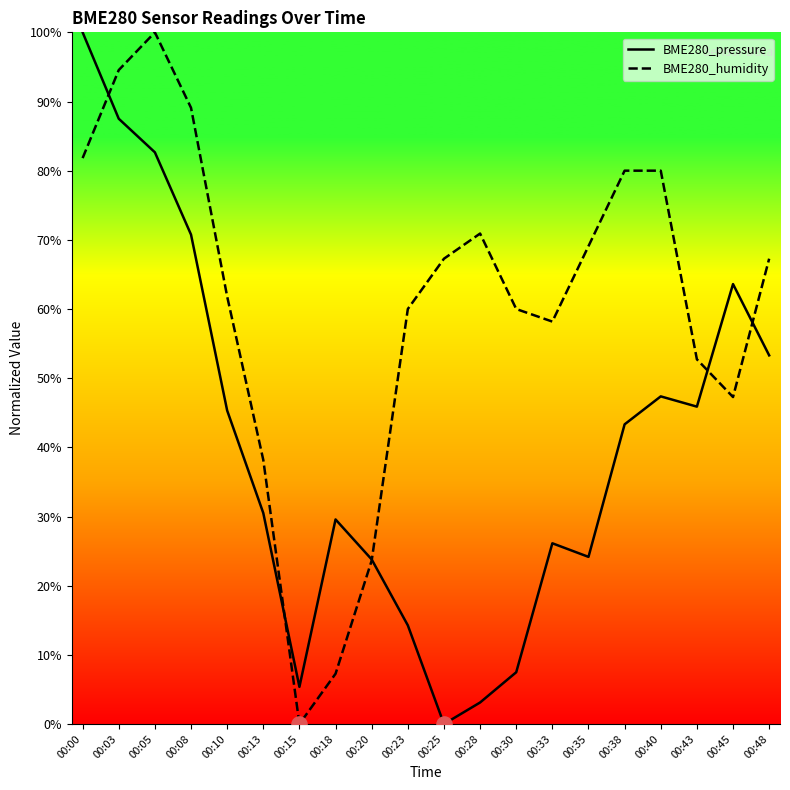

What is the total value across all series at 00:48?

120.6